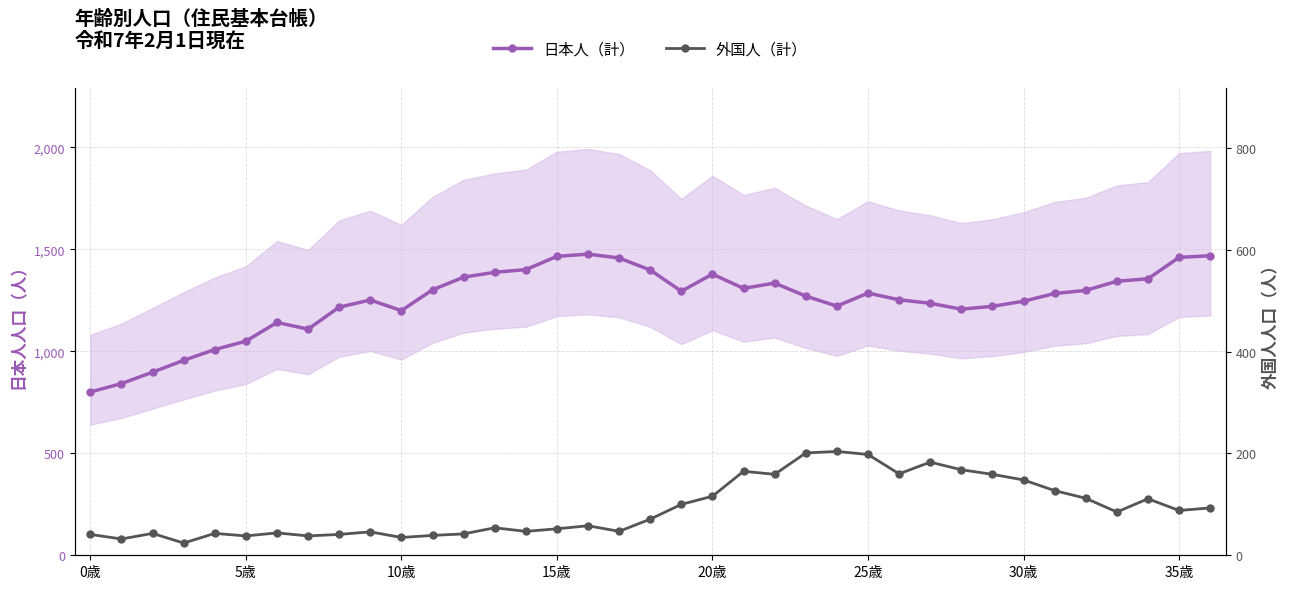

True or false: 外国人（計） has a value of 71 at 18.

True